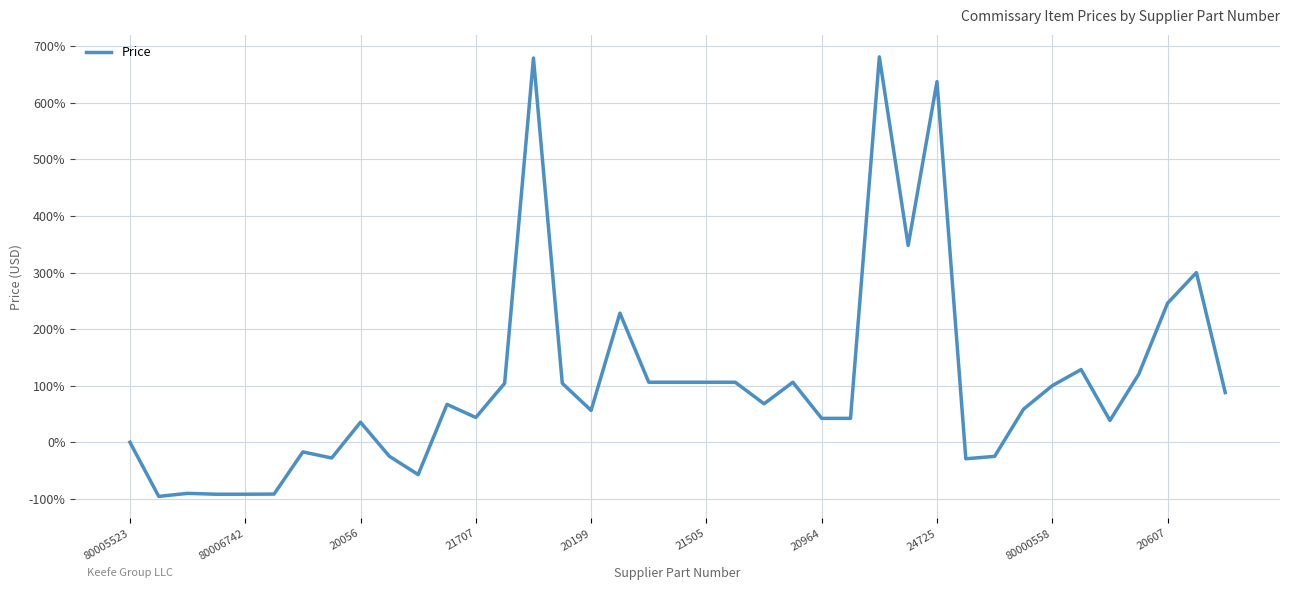

What is the difference between the maximum and minimum values?

777.0